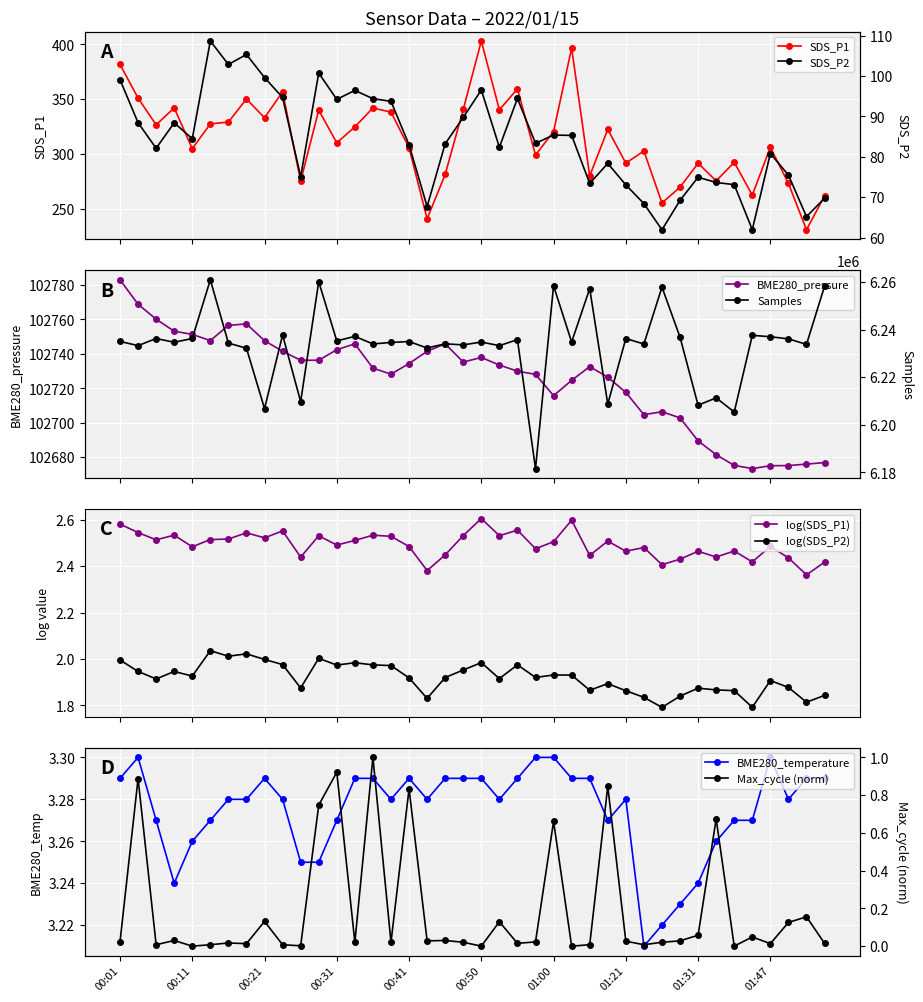

At 10, list the series in order from smallest to largest.

Max_cycle, BME280_temperature, SDS_P2, SDS_P1, BME280_pressure, Samples